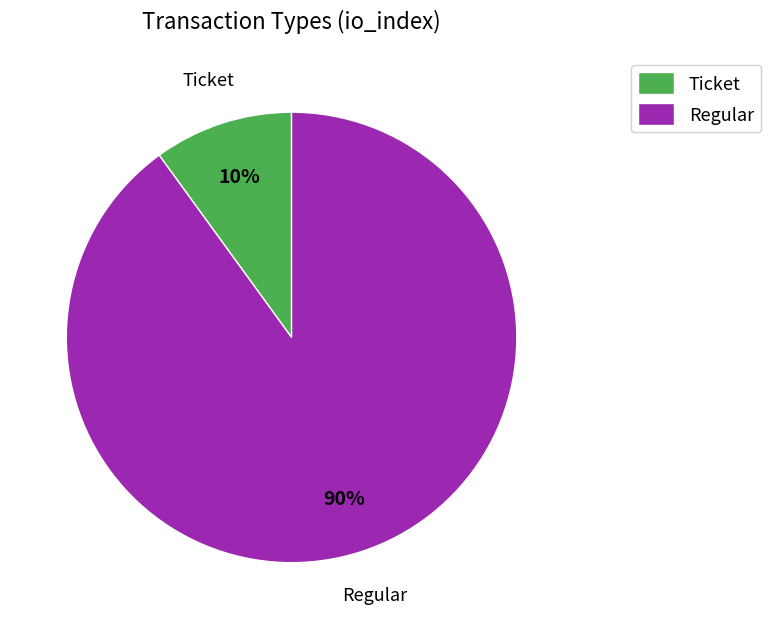

Rank the categories by value from lowest to highest.

Ticket, Regular